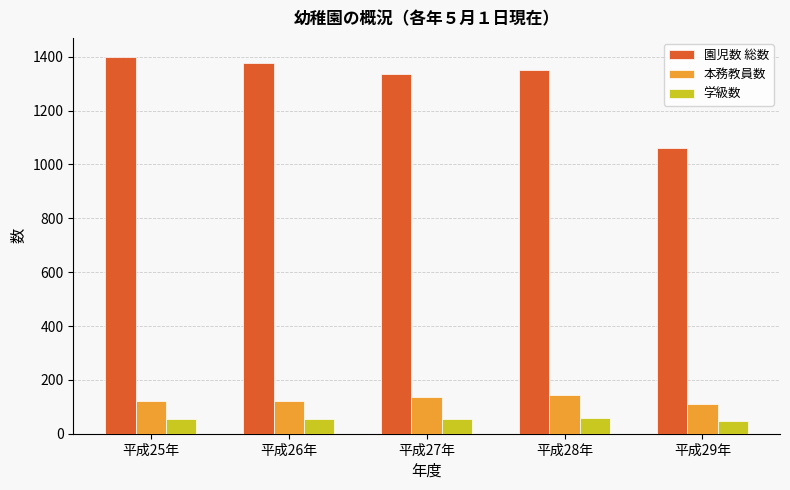

Rank the series at 平成28年 from lowest to highest value.

学級数, 本務教員数, 園児数 総数